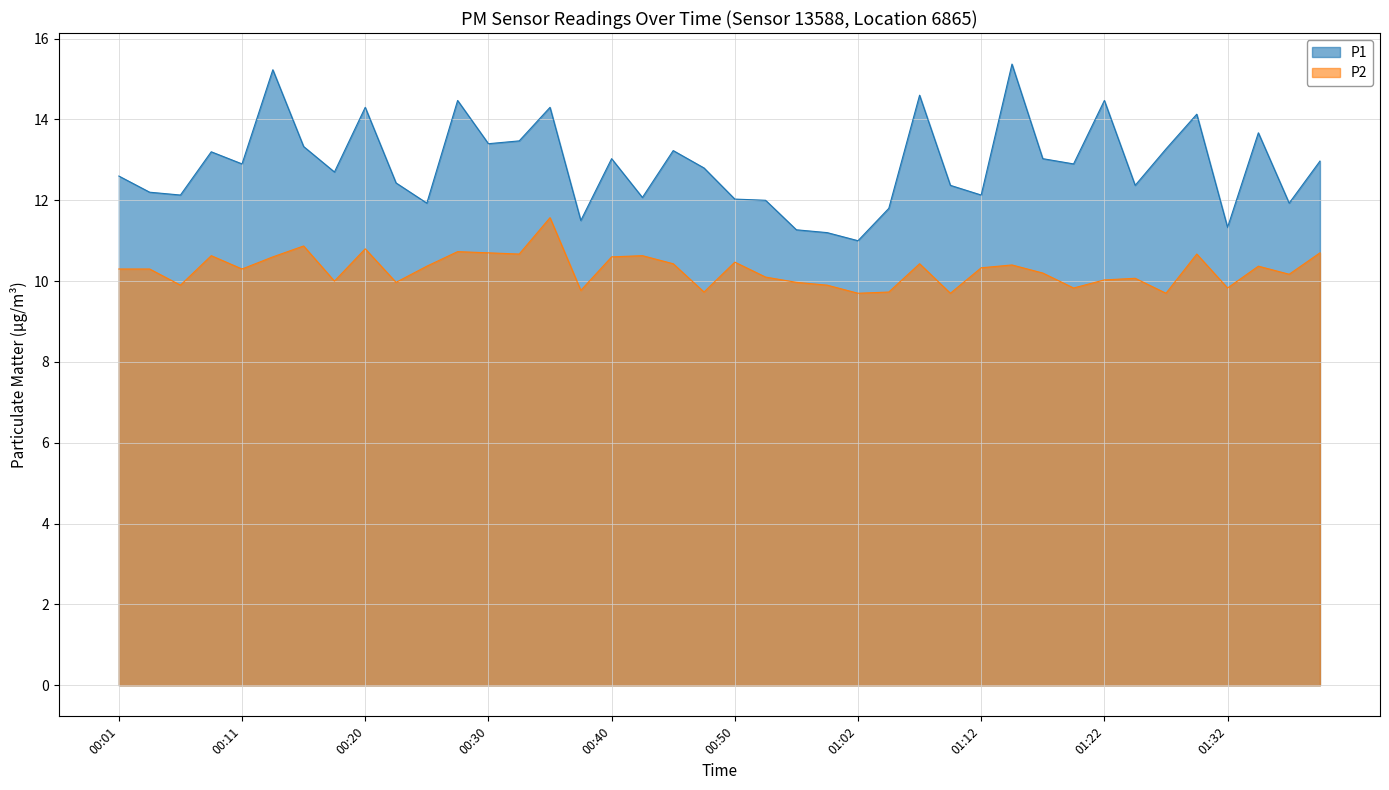

Where does the P1 series first go above 12?

00:01